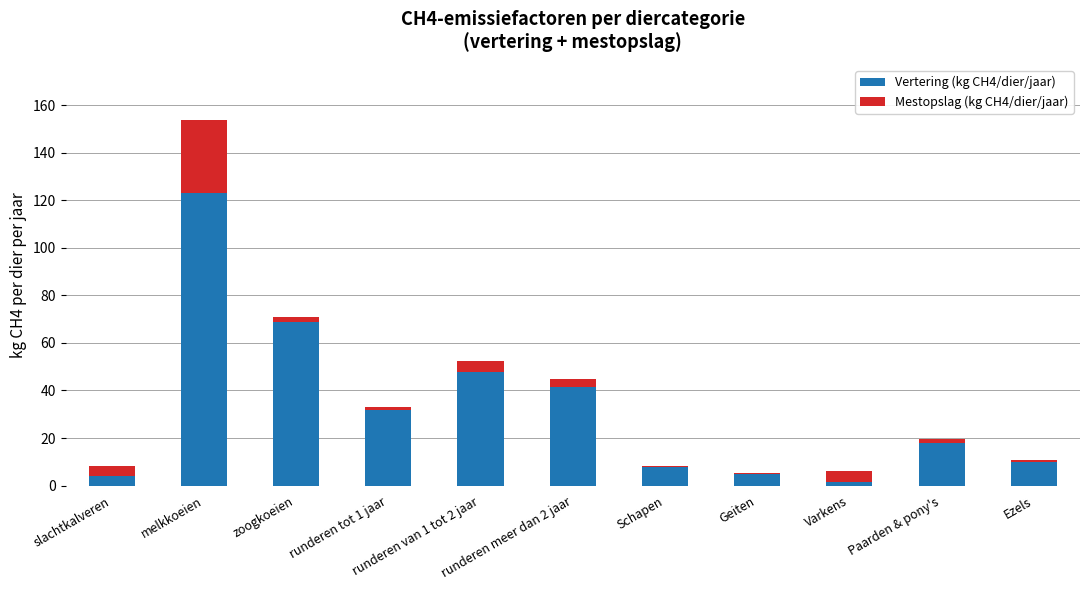

What is the maximum value for Vertering (kg CH4/dier/jaar)?

123.3